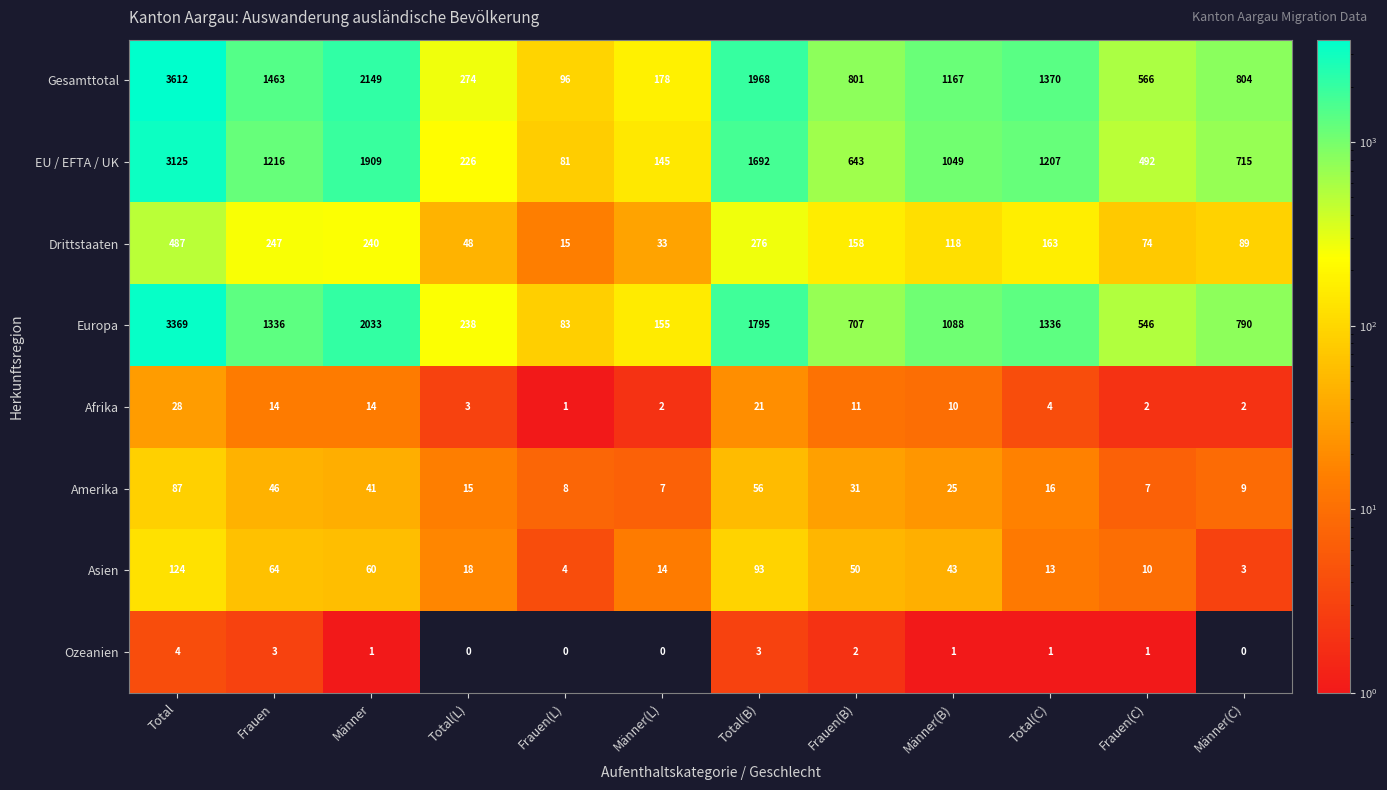

At how many categories does at least one series exceed 816?

6